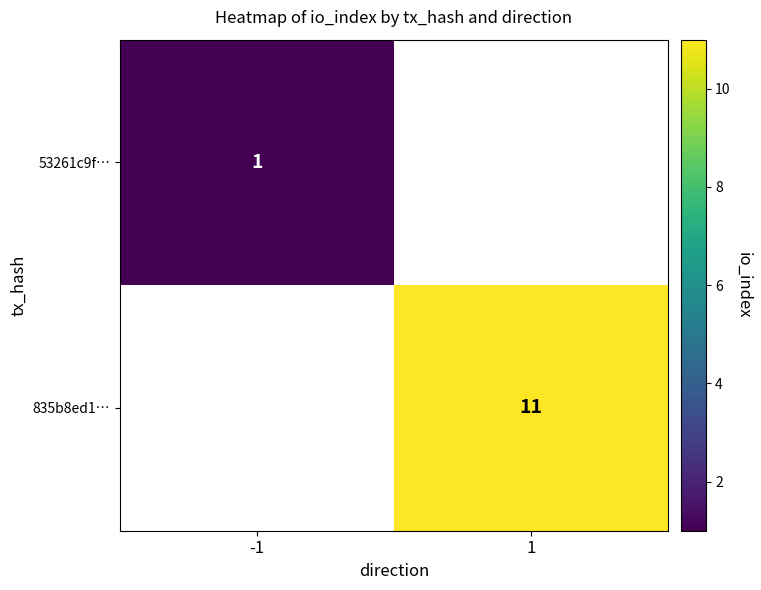

Which series has the widest spread of values?

53261c9f…